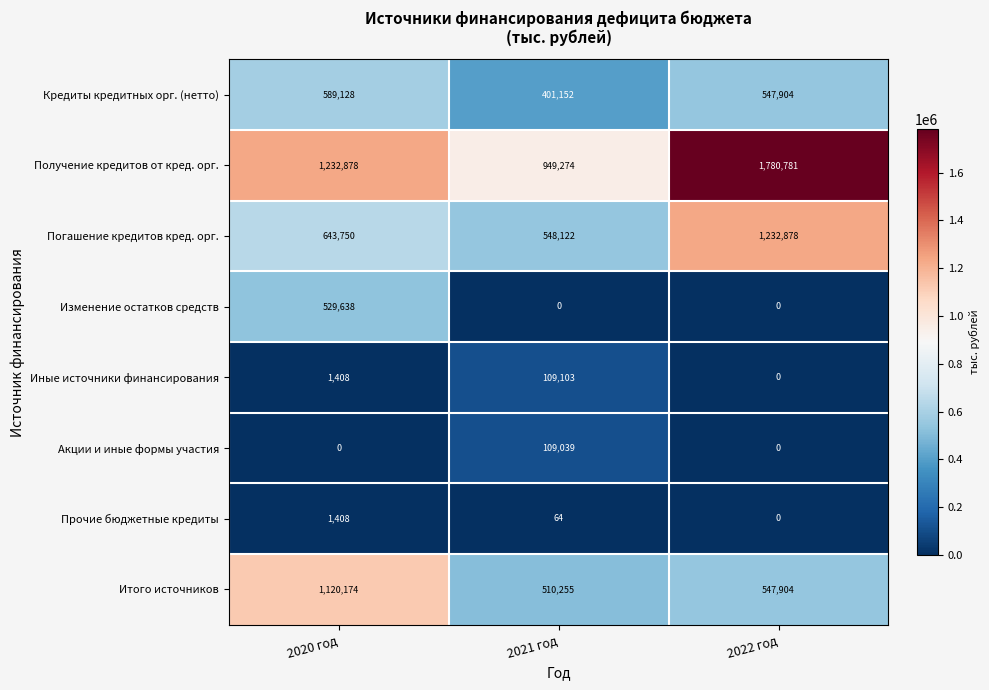

How many distinct data groups are displayed?

8